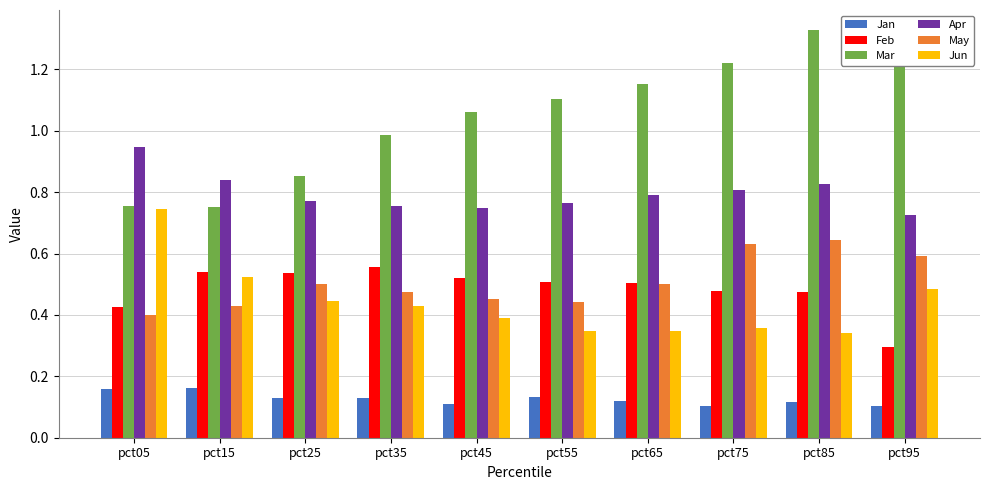

Which series changed the most between pct65 and pct85?

Mar